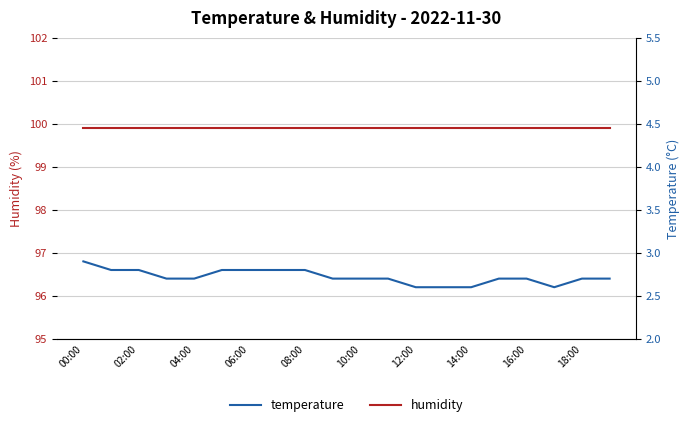

Which series changed the most between 08:00 and 10:00?

temperature